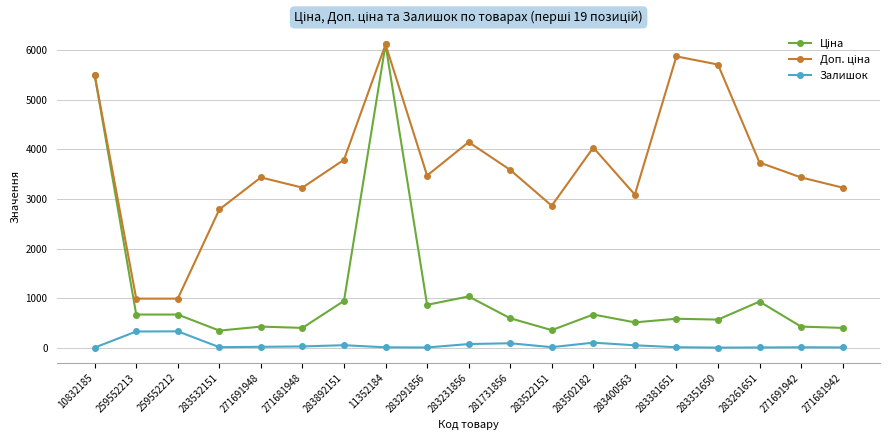

Does the chart display data point markers on the line(s)?

Yes